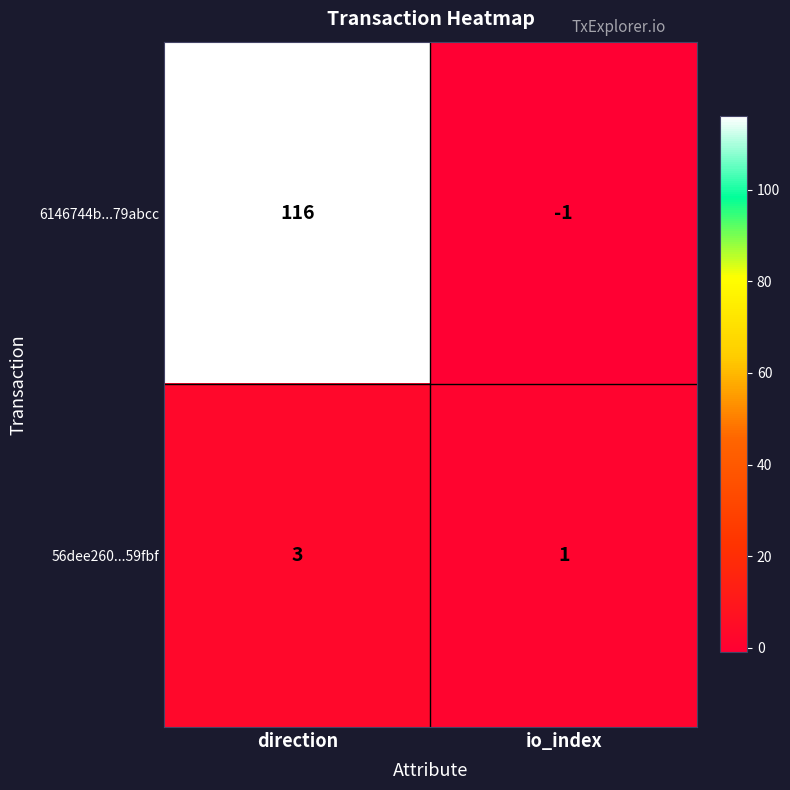

What is the maximum value shown in the chart?

116